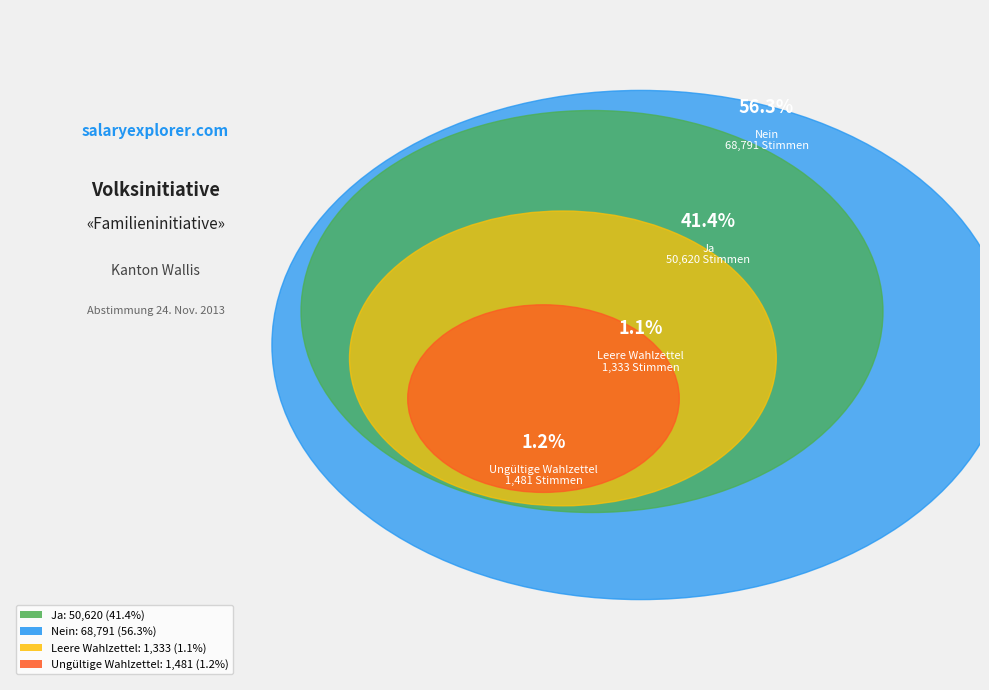

To the nearest percent, what portion does Leere Wahlzettel represent?

1%